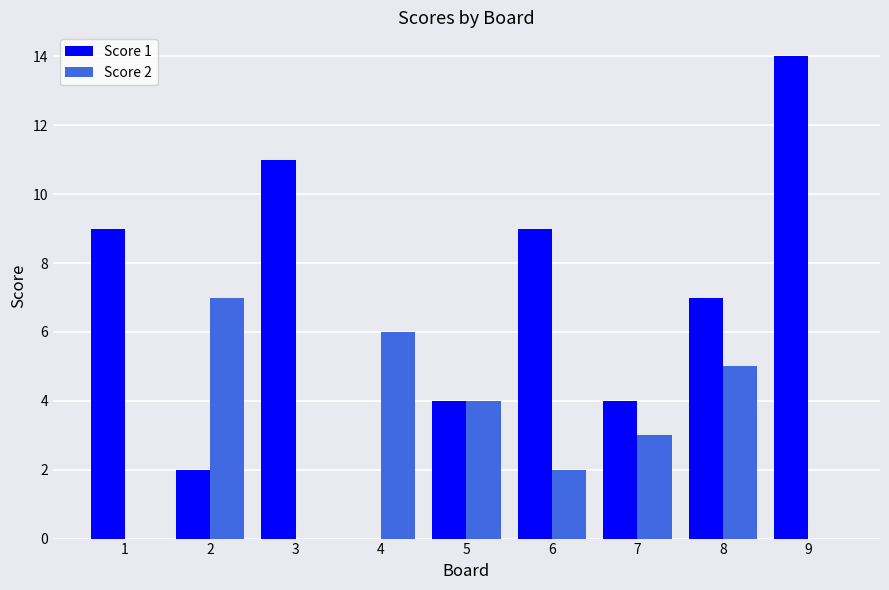

At which label does Score 1 reach its peak?

9